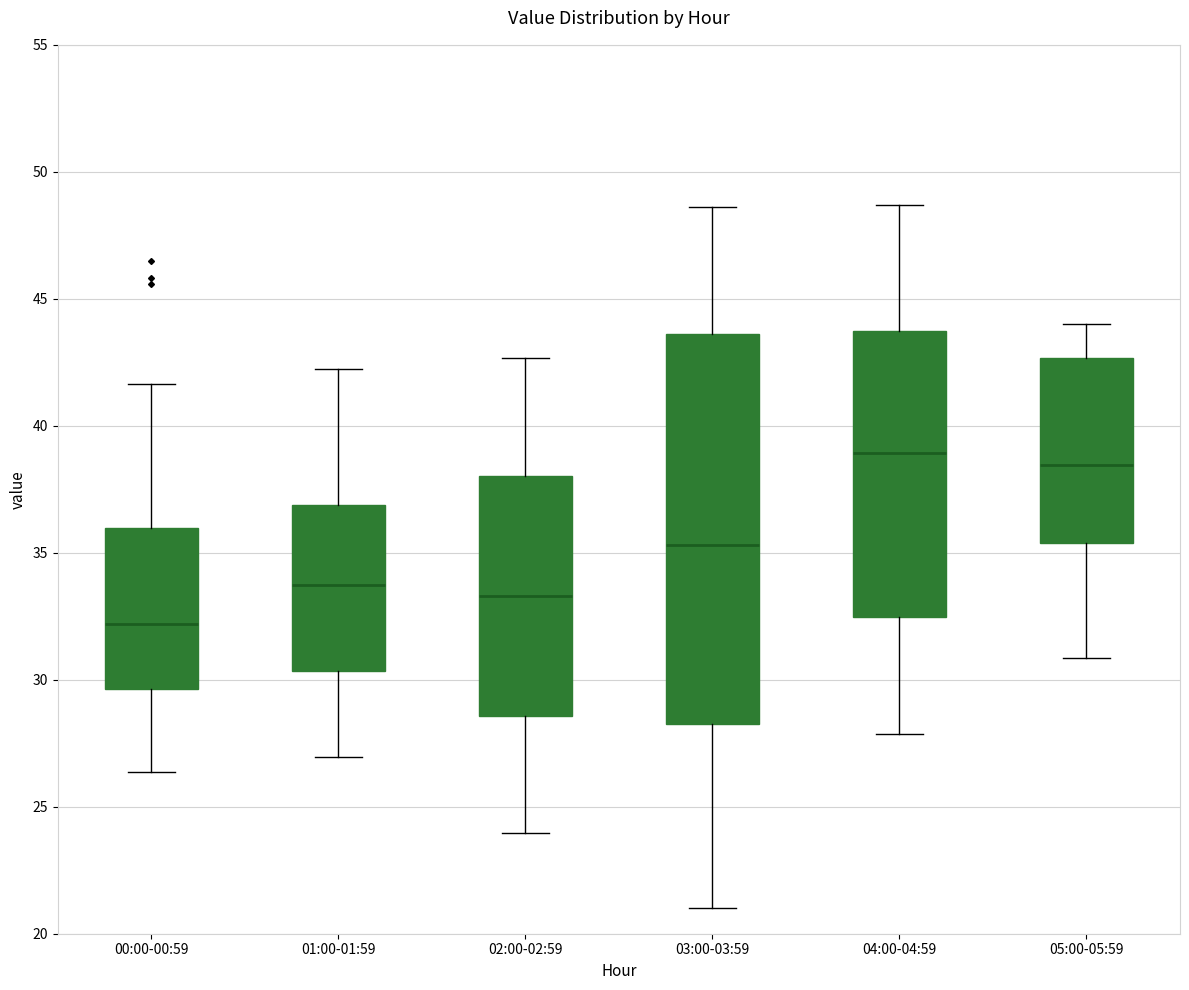

Where does the upper whisker of the box for 01:00-01:59 end on the y-axis? The values are not printed on the chart, so give them approximately, as read against the axis.

42.5